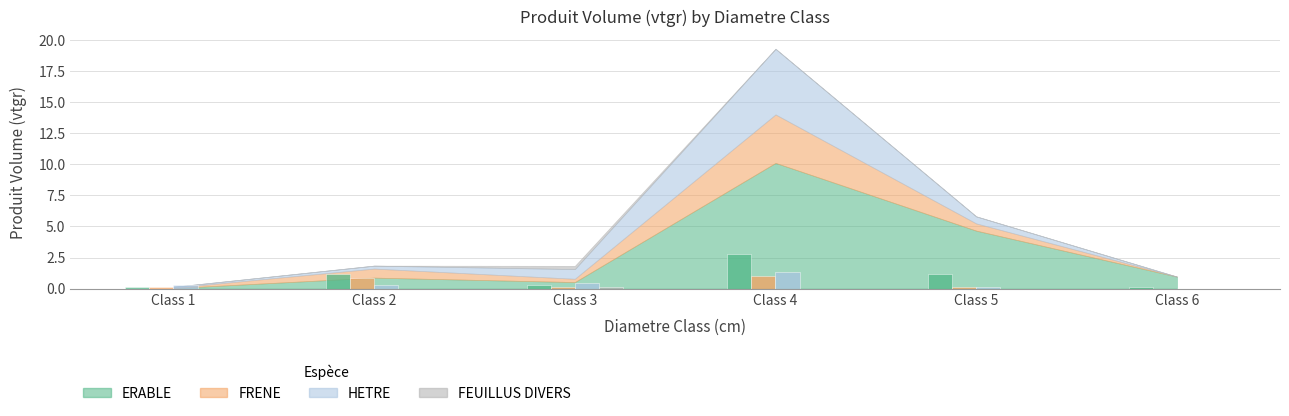

Which label corresponds to the largest value in the chart?

Class 4